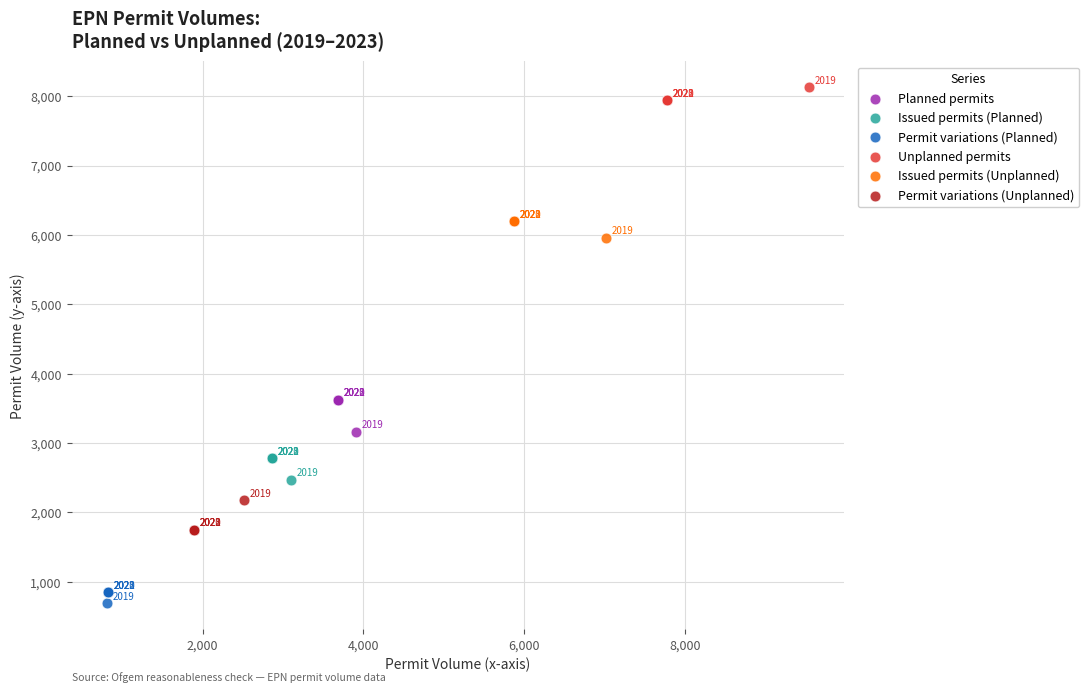

Which series contains the lowest Y value?

Permit variations (Planned)